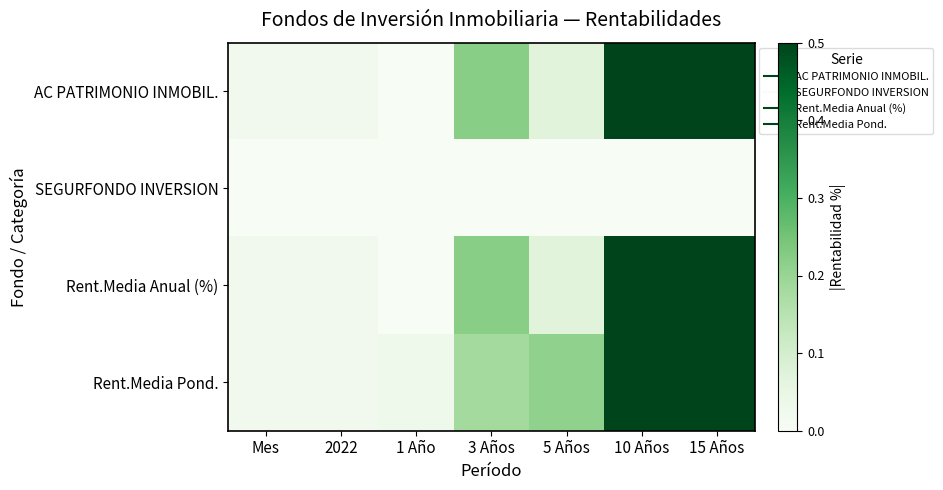

List the series in order of their peak value, lowest first.

SEGURFONDO INVERSION, Rent.Media Pond., AC PATRIMONIO INMOBIL., Rent.Media Anual (%)